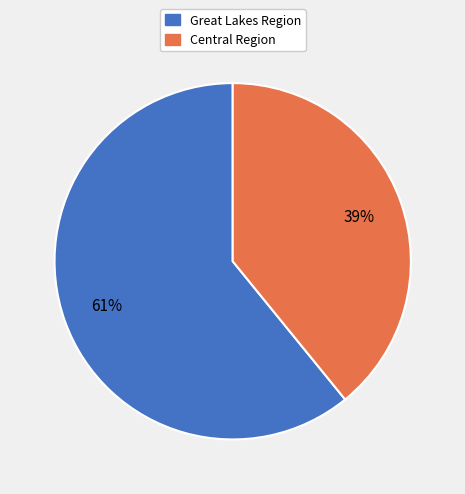

The Central Region slice represents 34% of the pie. True or false?

False